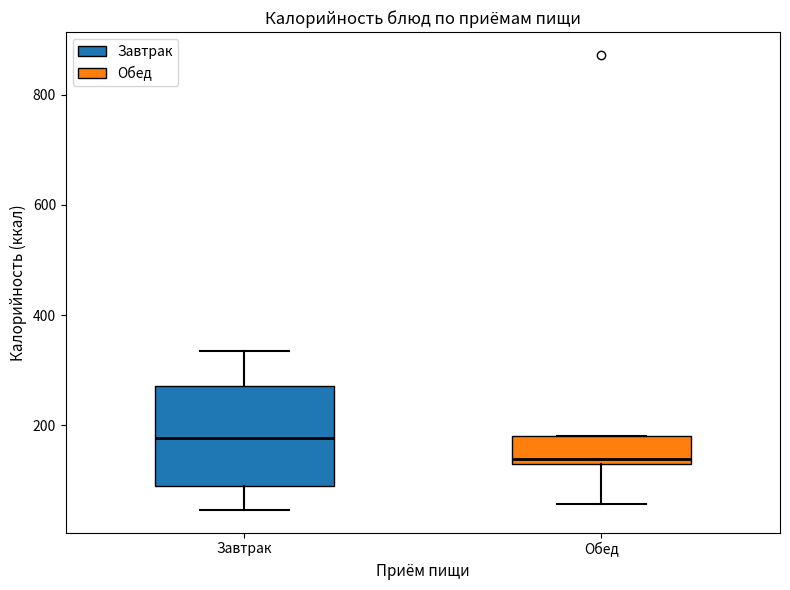

Which box's median line is the lowest?

Обед